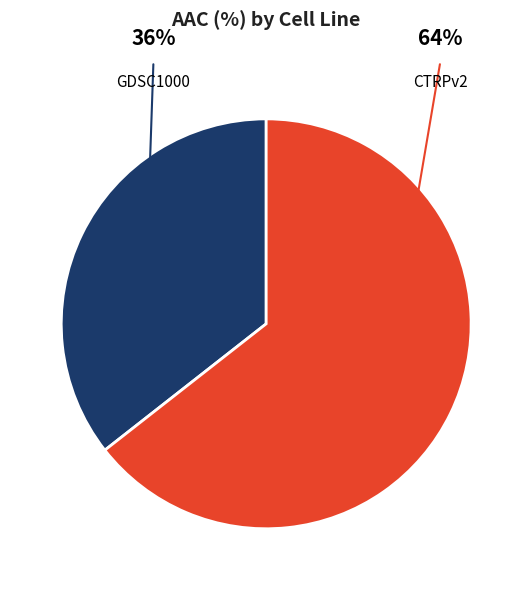

Is there any slice that represents more than half of the pie?

Yes